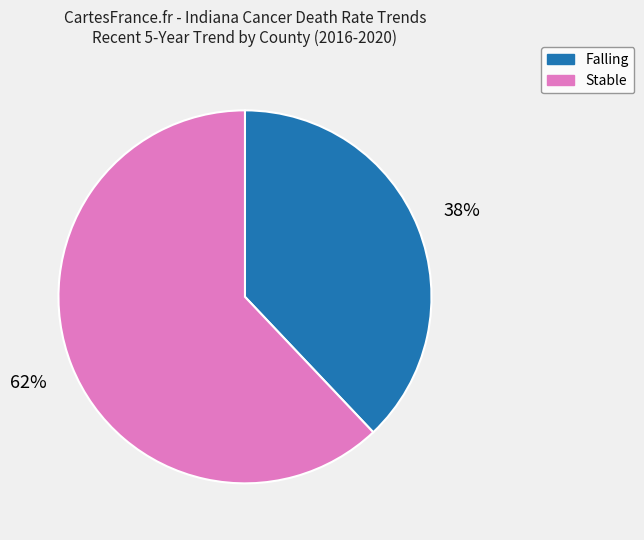

To the nearest percent, what is the average slice percentage?

50%